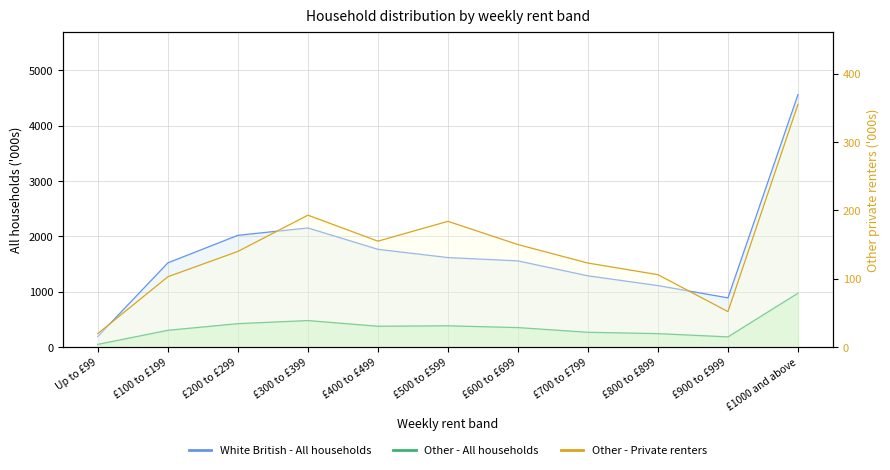

What is the label of the 2nd point from the right?

£900 to £999